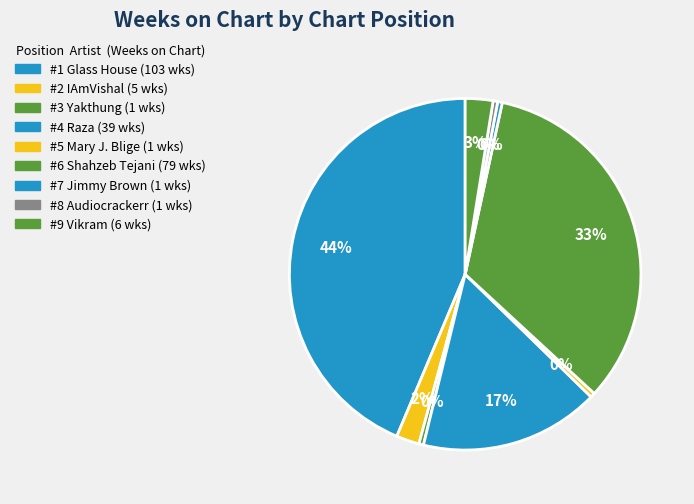

Rank the categories by value from lowest to highest.

3, 5, 7, 8, 2, 9, 4, 6, 1